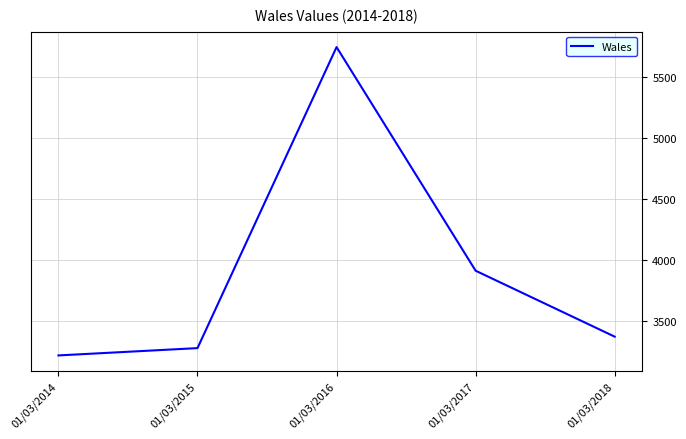

Reading right to left, transcribe all the data shown in this chart.

01/03/2018=3368	01/03/2017=3909	01/03/2016=5744	01/03/2015=3274	01/03/2014=3214